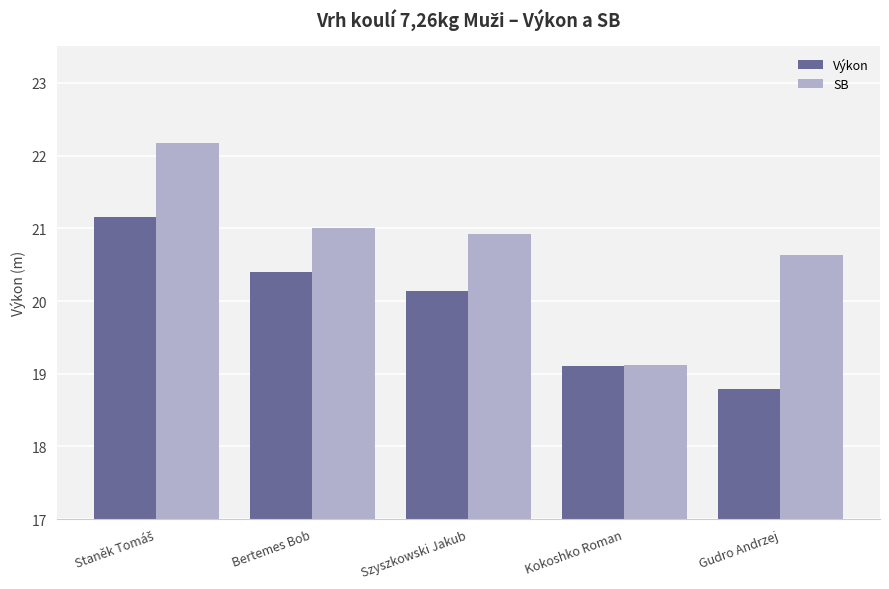

Reading left to right, transcribe all the data shown in this chart.

Výkon: 21.2	20.4	20.1	19.1	18.8
SB: 22.2	21.0	20.9	19.1	20.6